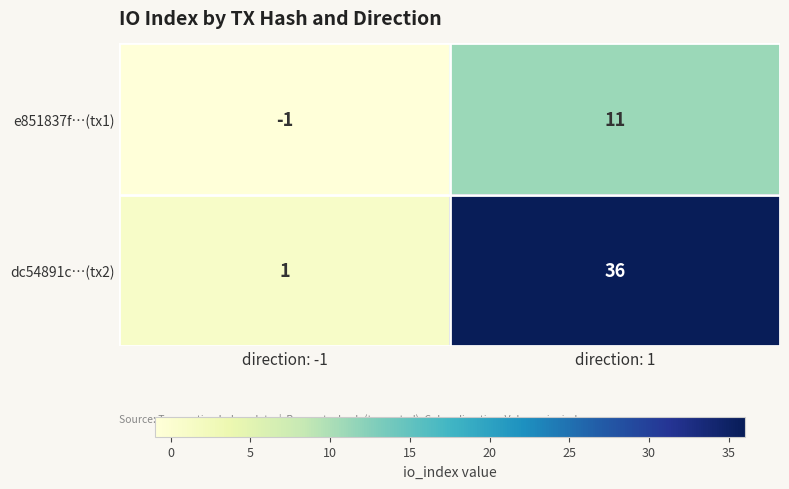

Which category has the lowest value in the dc54891c…(tx2) series?

direction: -1